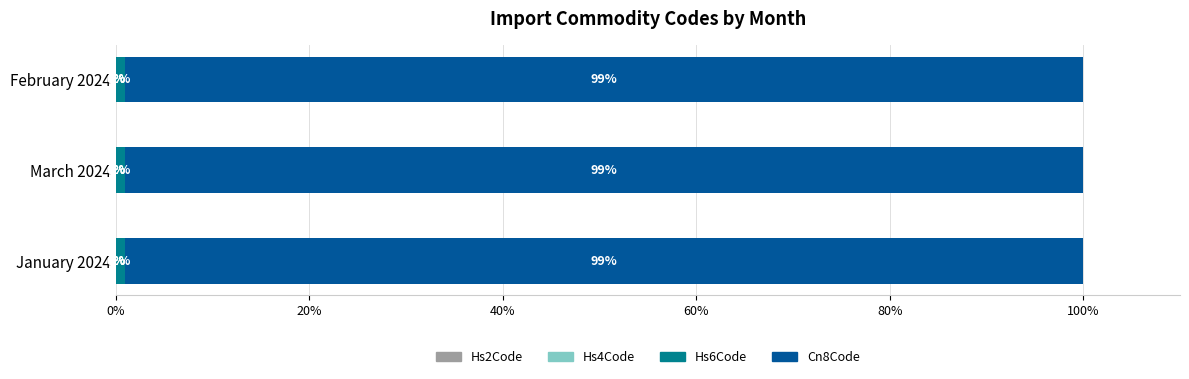

What is the total value across all series at March 2024?

100.0